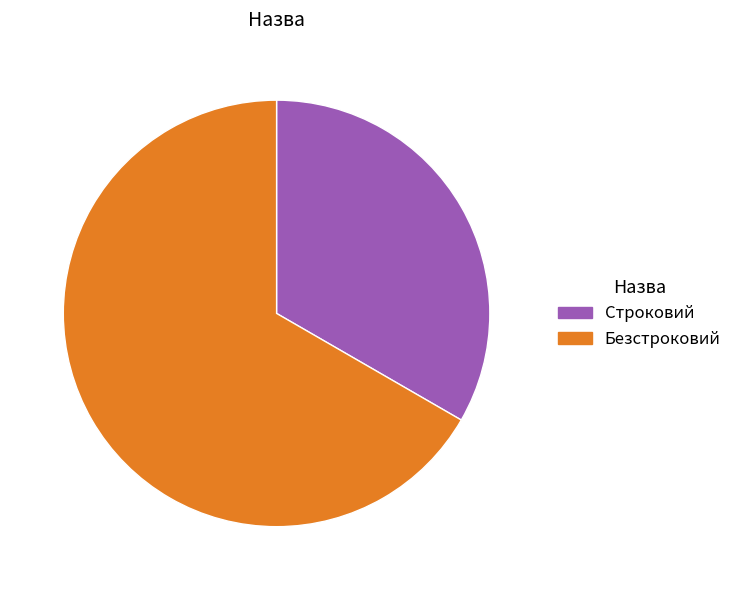

True or false: Строковий accounts for 26% of the total.

False